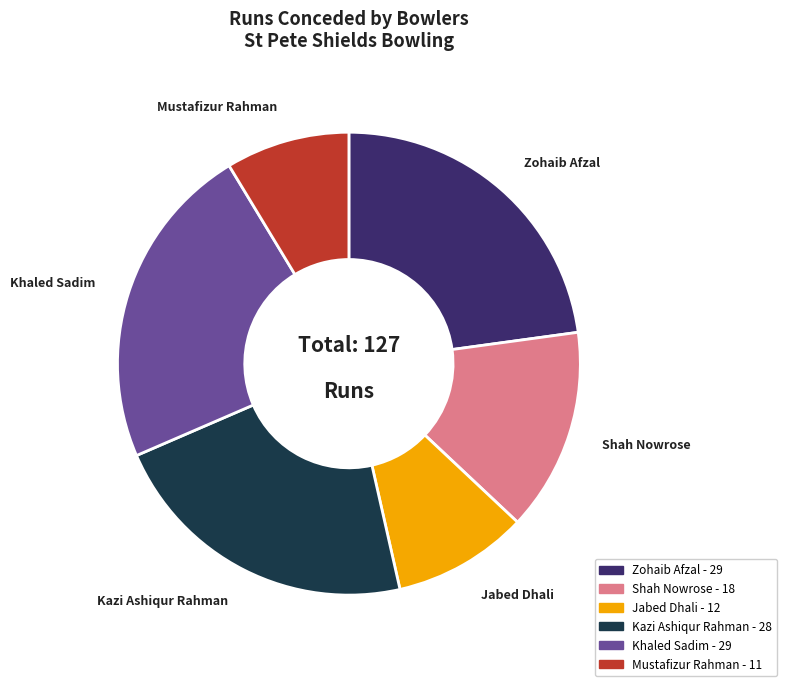

Does any single category account for the majority?

No